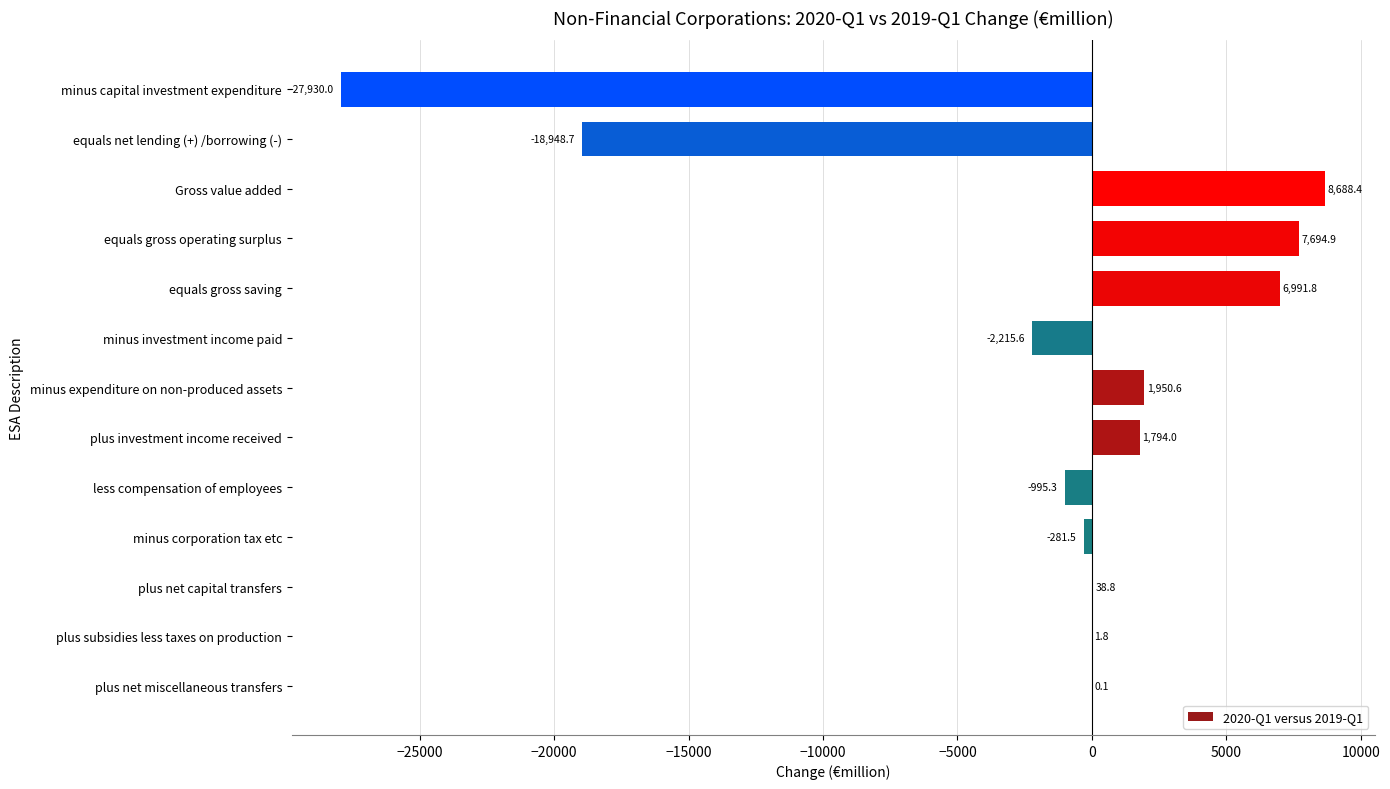

True or false: the data shows 3344.1 at minus expenditure on non-produced assets.

False